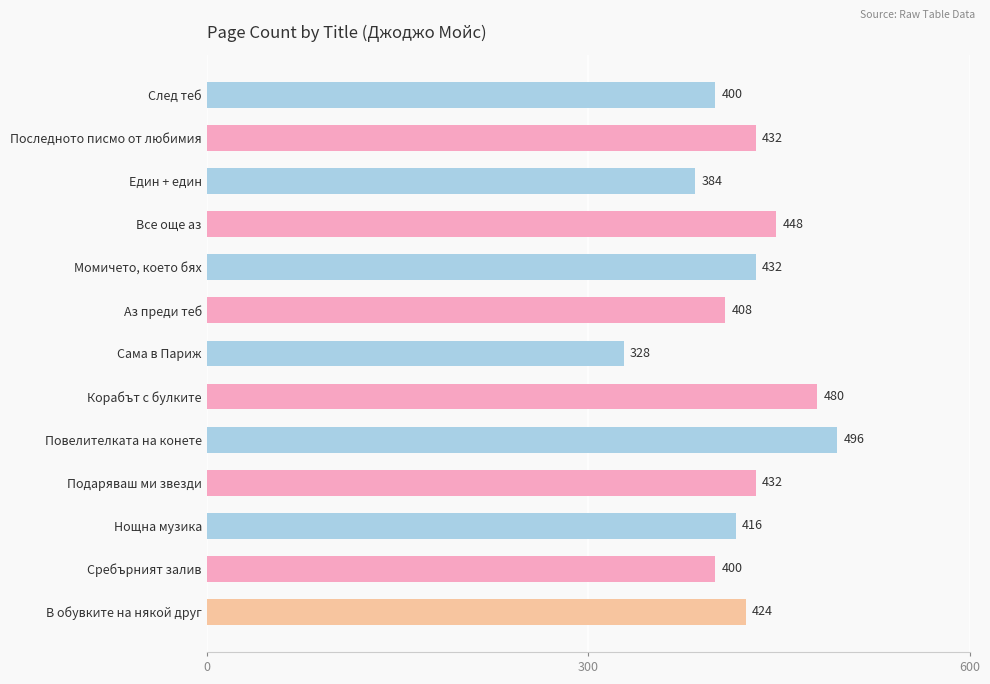

Are the bars horizontal?

Yes